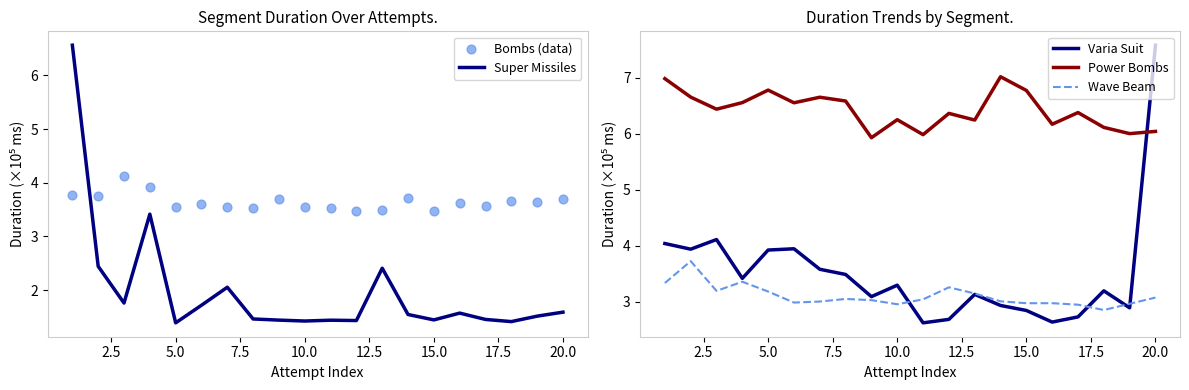

What are all the series names shown in the legend?

Super Missiles, Bombs (data), Varia Suit, Power Bombs, Wave Beam